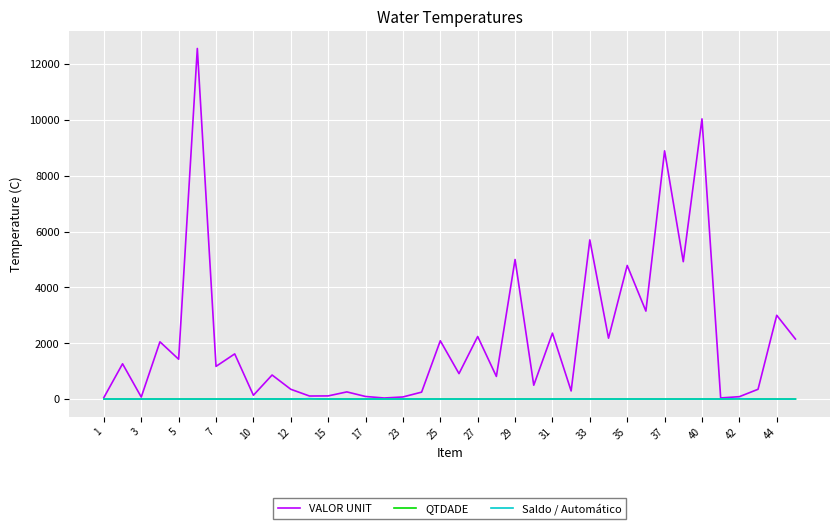

Is this an area chart (filled region under the line)?

No